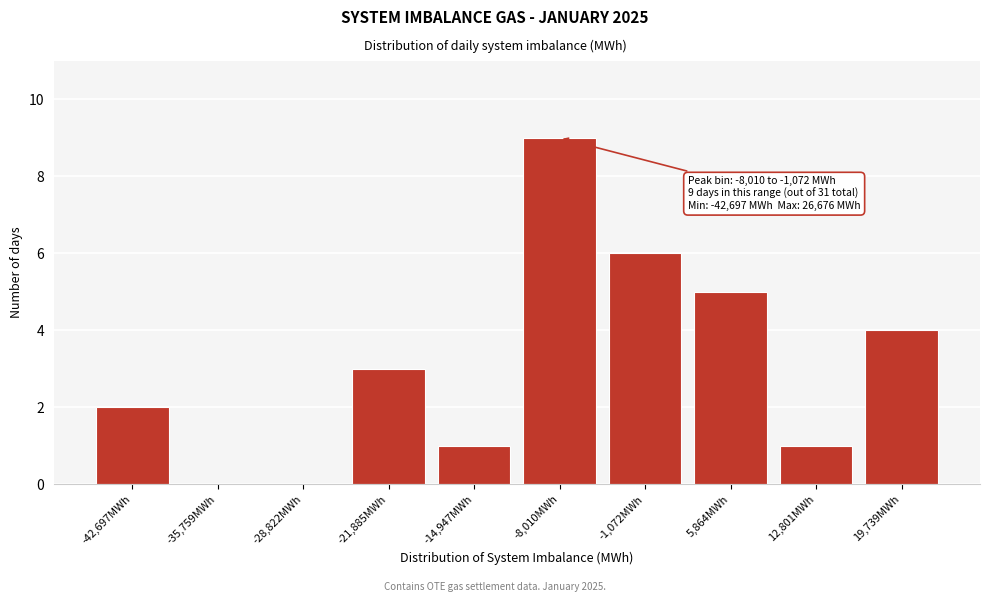

Reading left to right, transcribe all the data shown in this chart.

-42,697MWh=2	-35,759MWh=0	-28,822MWh=0	-21,885MWh=3	-14,947MWh=1	-8,010MWh=9	-1,072MWh=6	5,864MWh=5	12,801MWh=1	19,739MWh=4